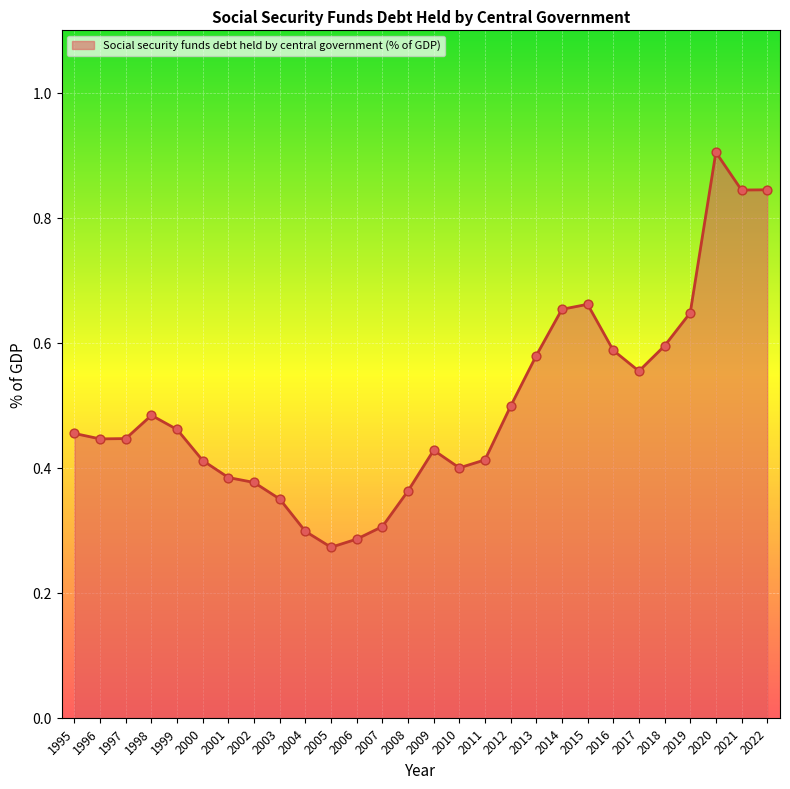

What is the change in value from 1996 to 2001?

-0.1